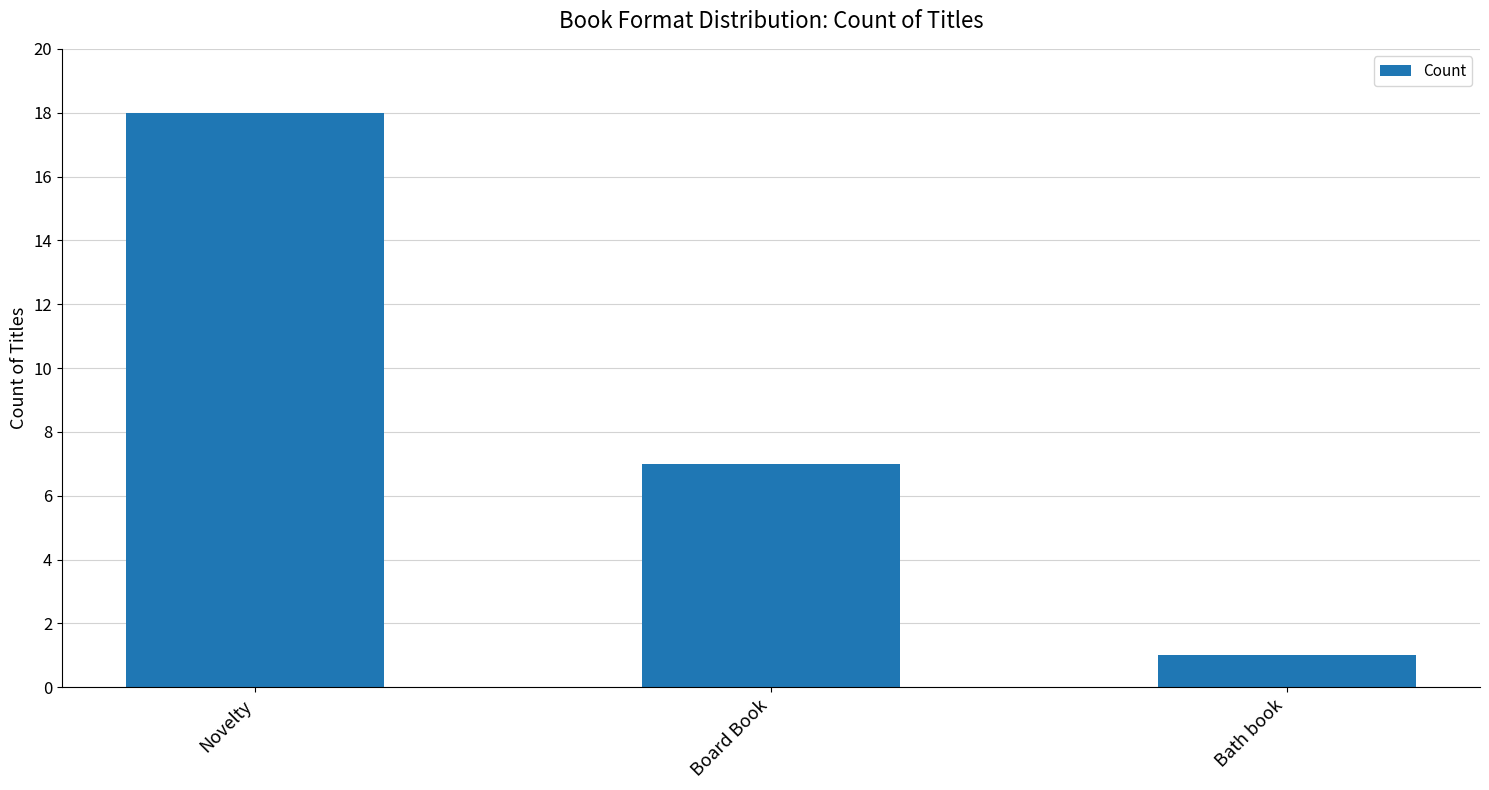

Which category has the lowest value across all series?

Bath book